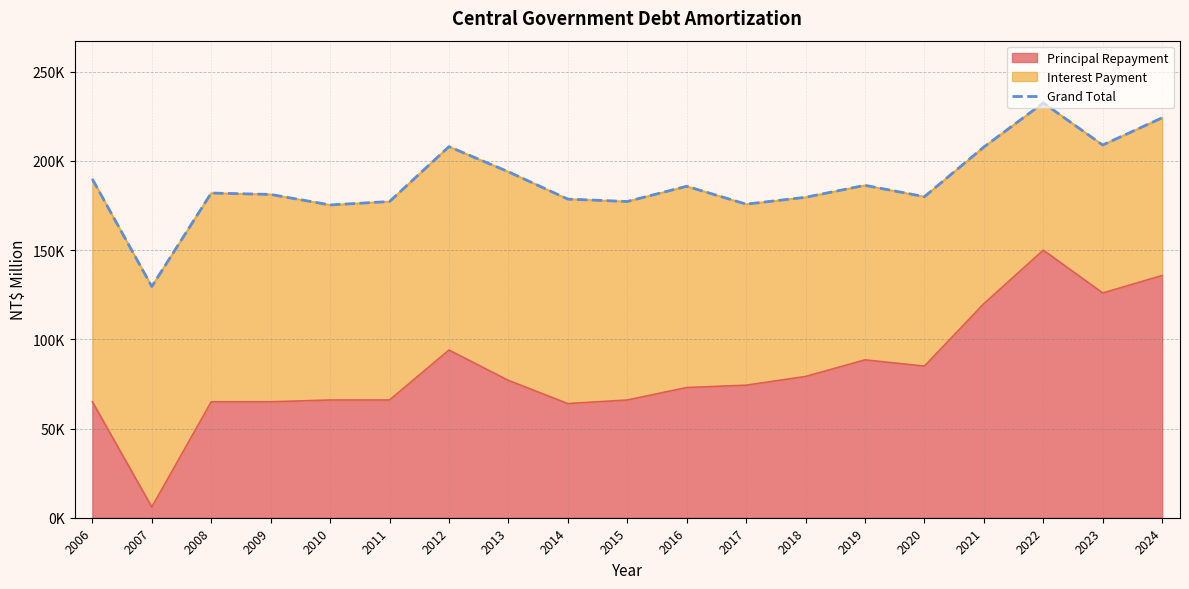

What is the ratio of the value at 2006 to the value at 2008?

1.0